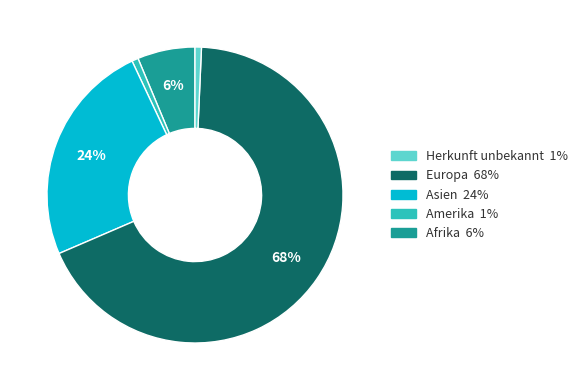

Is there any slice that represents more than half of the pie?

Yes